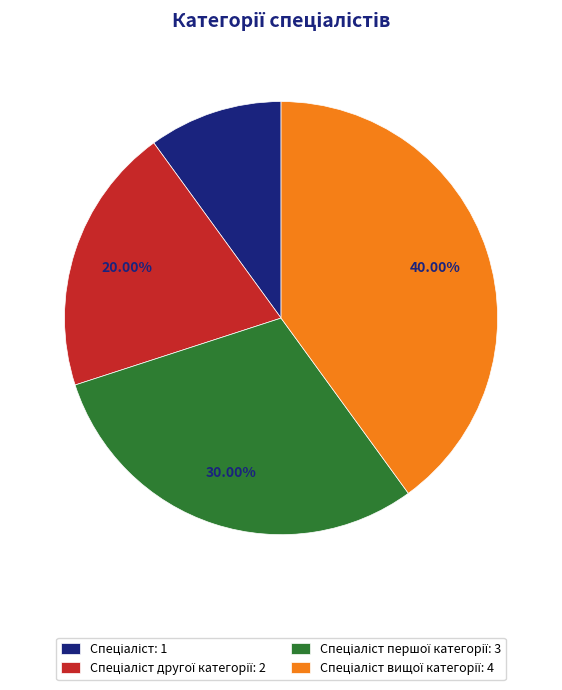

Is there any slice that represents more than half of the pie?

No